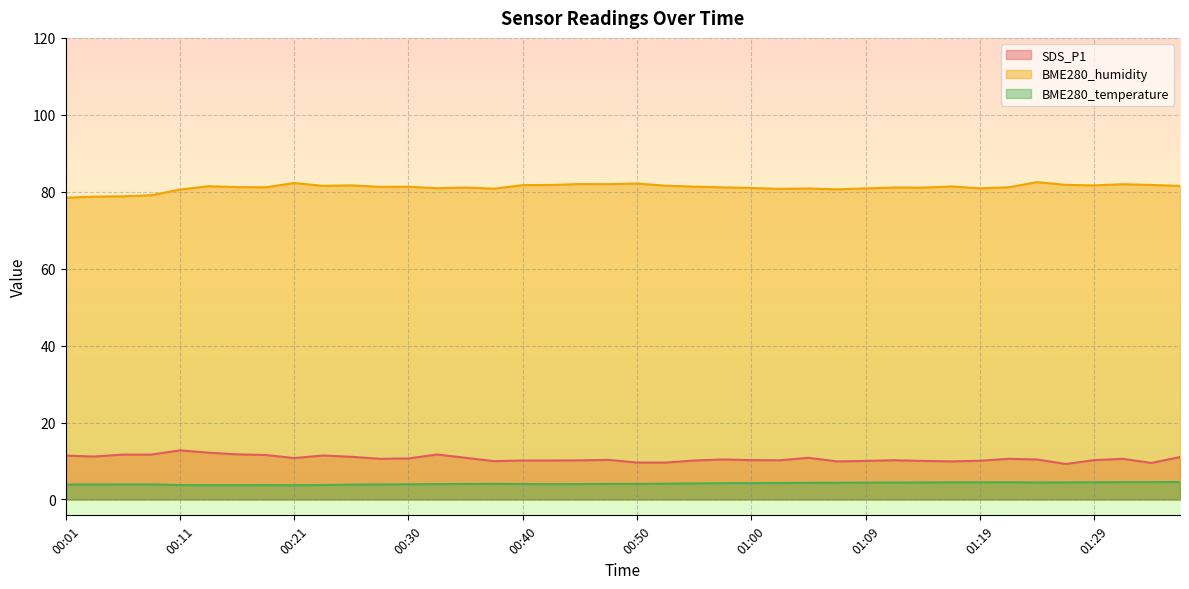

What is the difference between the SDS_P1 values at 00:06 and 00:16?

0.1